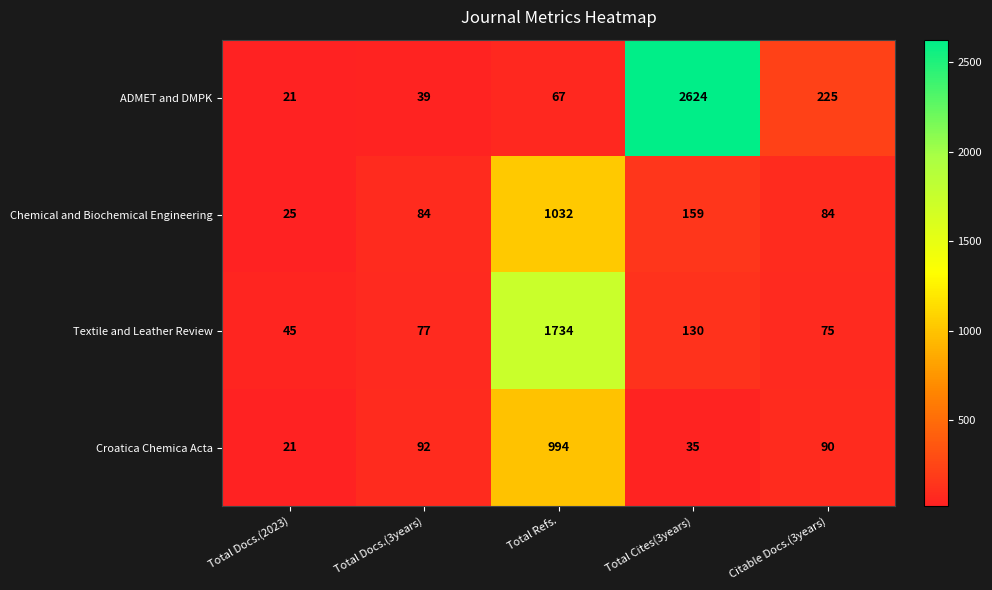

Reading left to right, extract all data points from this chart.

ADMET and DMPK: Total Docs.(2023)=21	Total Docs.(3years)=39	Total Refs.=67	Total Cites(3years)=2624	Citable Docs.(3years)=225
Chemical and Biochemical Engineering: Total Docs.(2023)=25	Total Docs.(3years)=84	Total Refs.=1032	Total Cites(3years)=159	Citable Docs.(3years)=84
Textile and Leather Review: Total Docs.(2023)=45	Total Docs.(3years)=77	Total Refs.=1734	Total Cites(3years)=130	Citable Docs.(3years)=75
Croatica Chemica Acta: Total Docs.(2023)=21	Total Docs.(3years)=92	Total Refs.=994	Total Cites(3years)=35	Citable Docs.(3years)=90